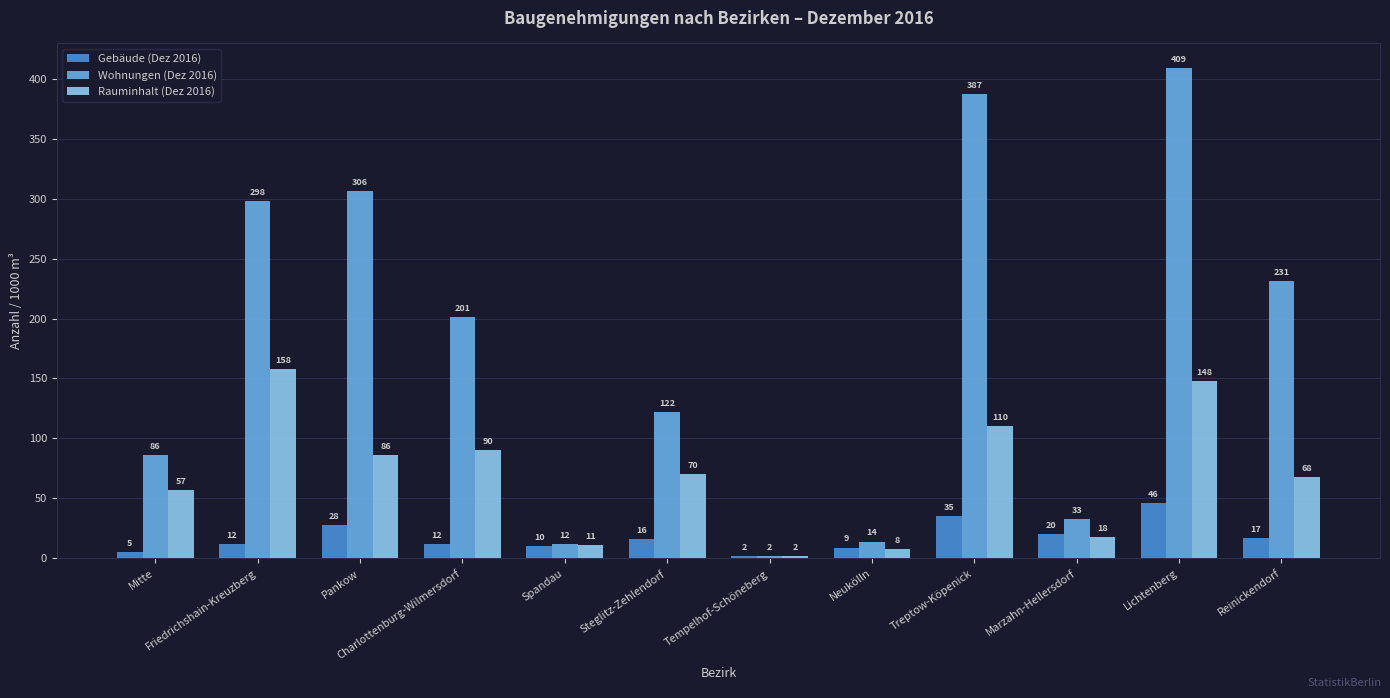

How many bars are there in each group?

3